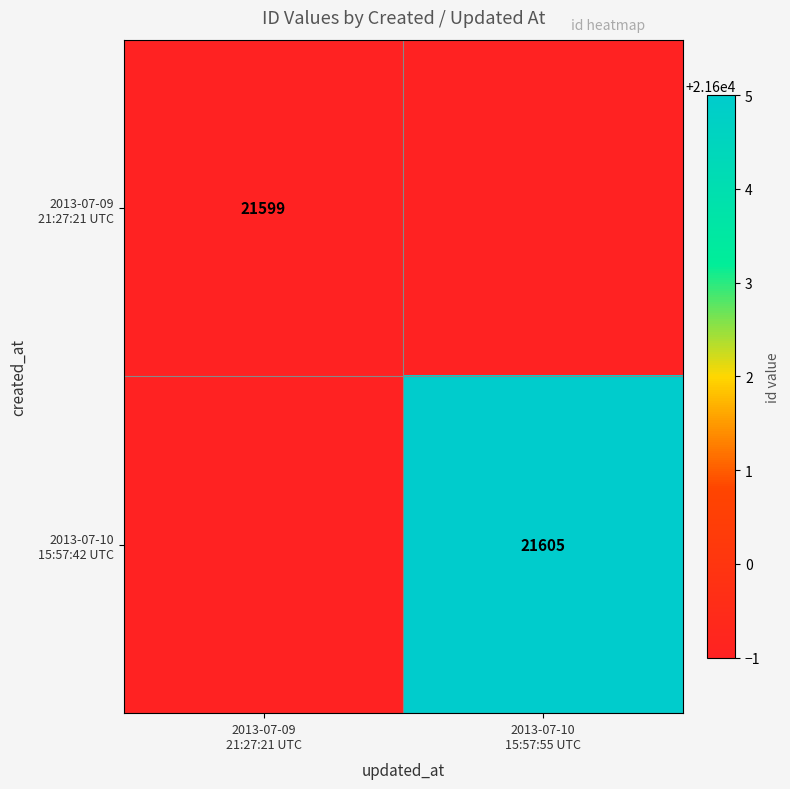

At how many categories does at least one series exceed 21603?

1